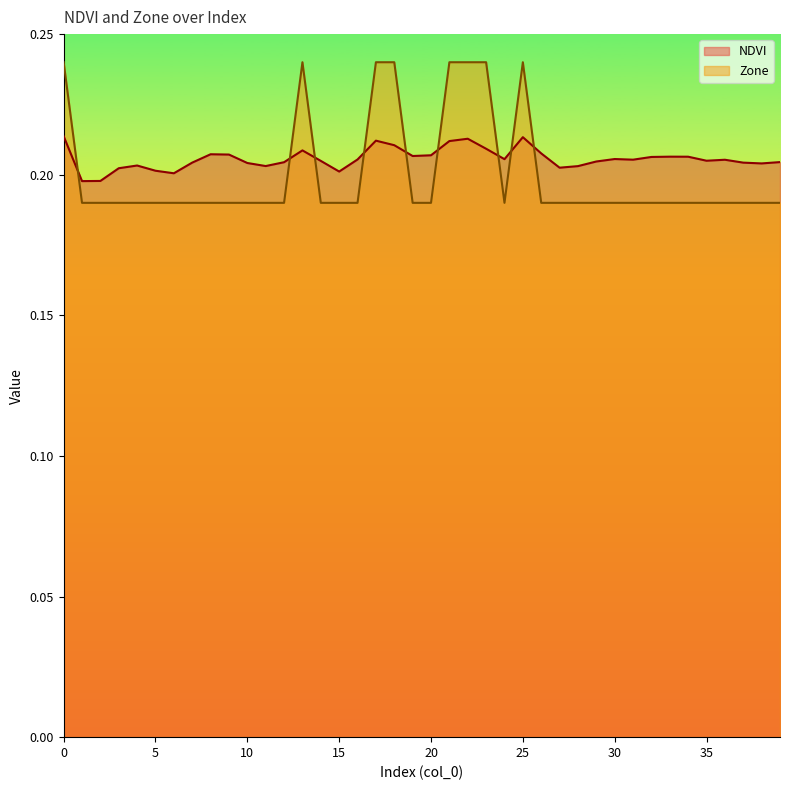

Where is the first local minimum for NDVI?

1